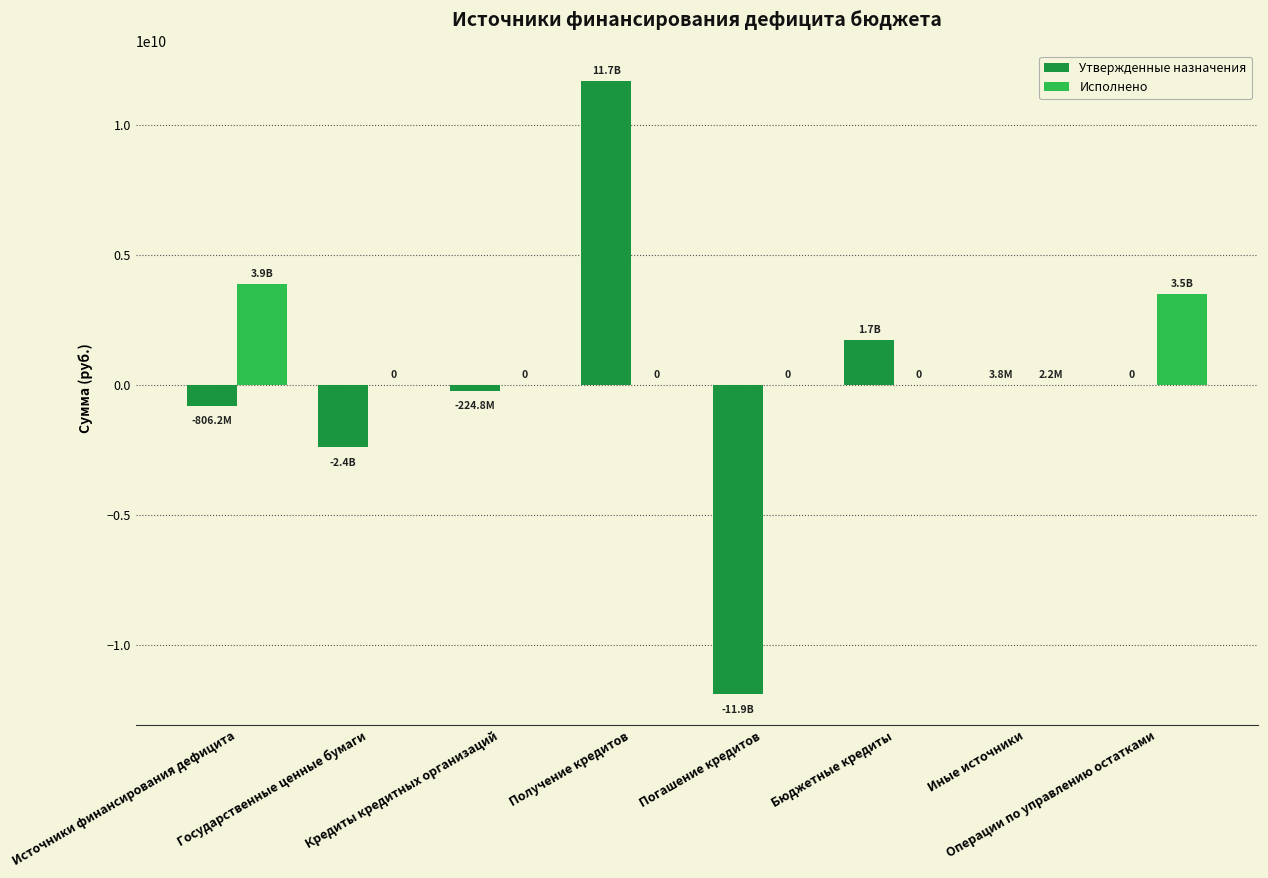

What are all the series names shown in the legend?

Утвержденные назначения, Исполнено